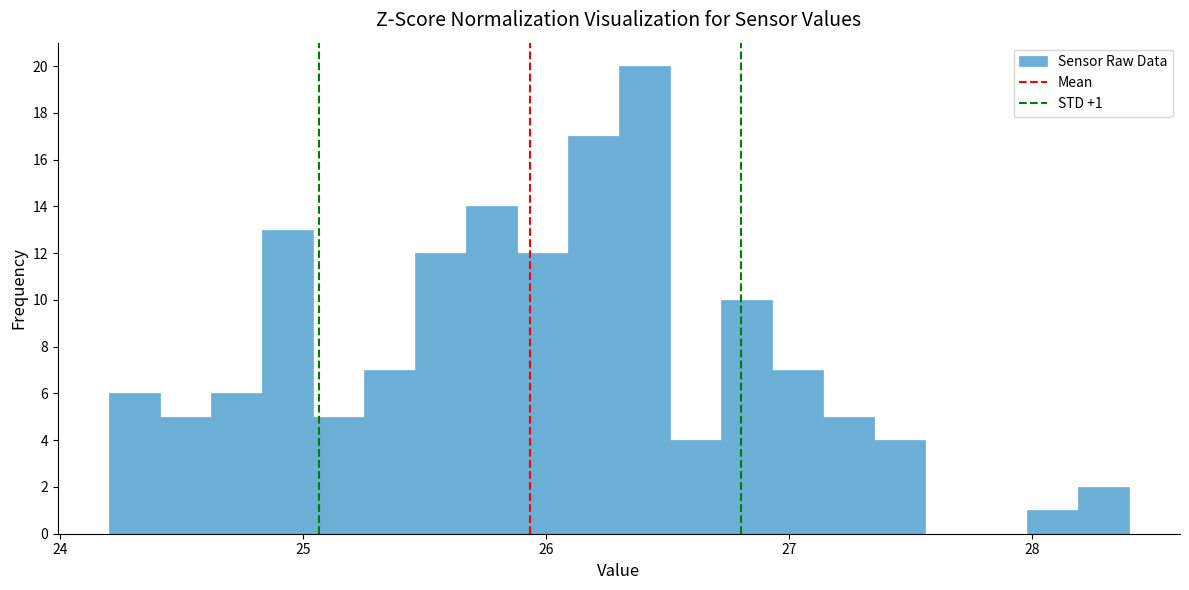

Around what value on the x-axis is the tallest bar? Give the approximate position of its centre, as read against the axis.

26.4